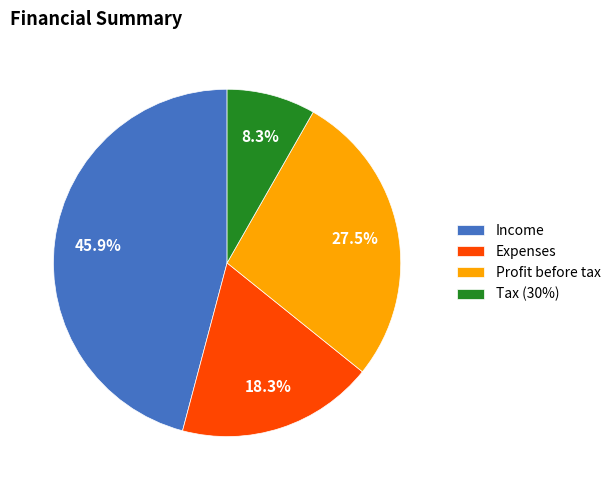

Count the number of slices in the pie.

4